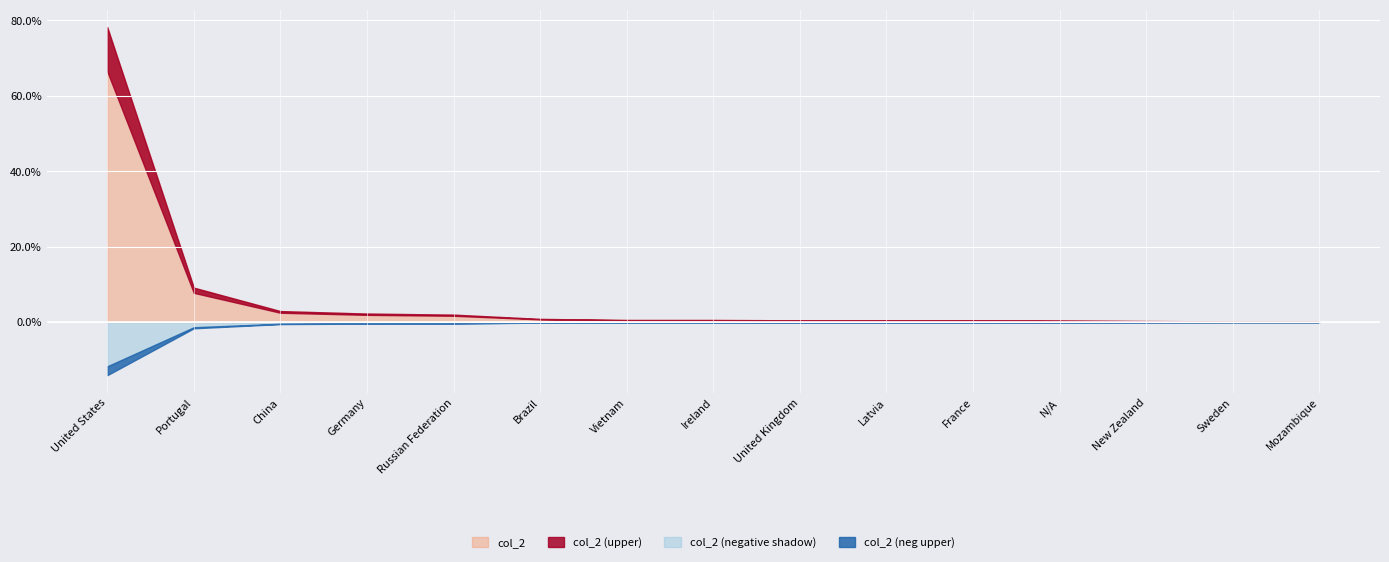

Does the chart display data point markers on the line(s)?

No